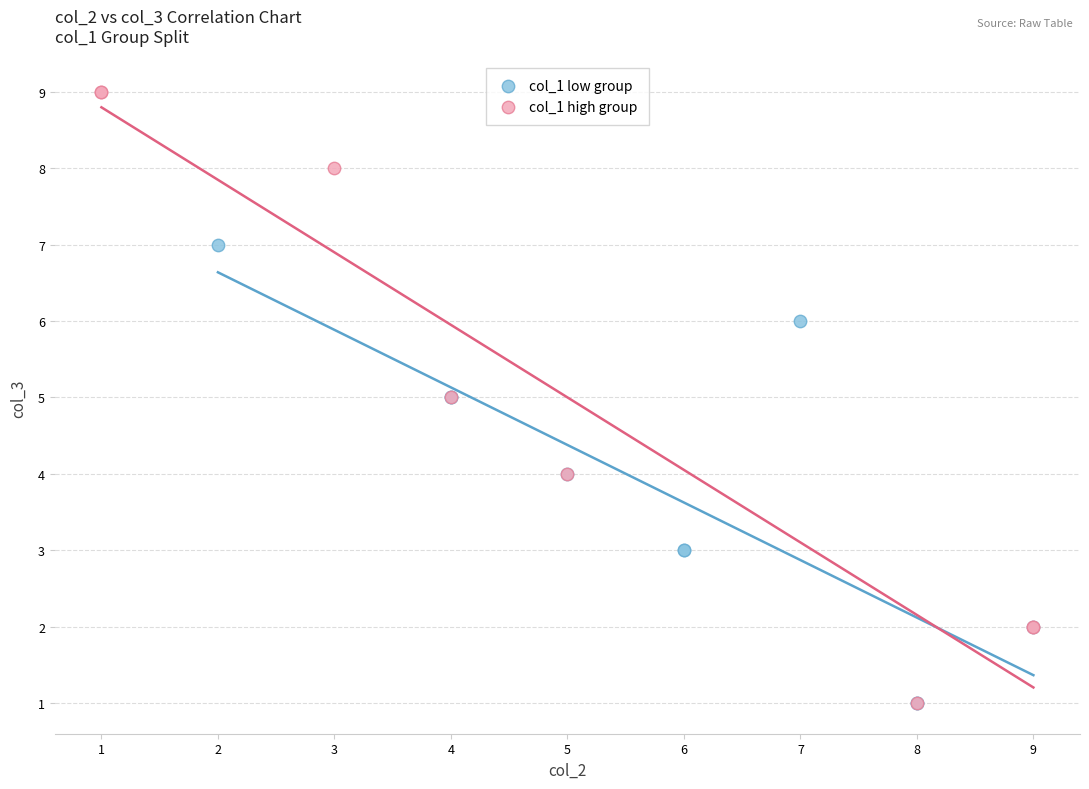

Which series has the widest spread of Y values?

col_1 high group